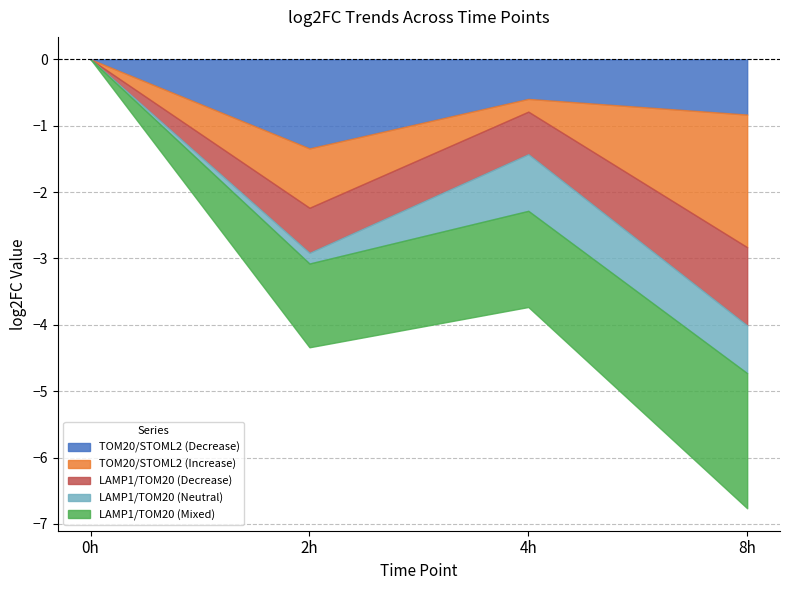

Is it true that LAMP1/TOM20 (Neutral) equals -0.2 at 2h?

True